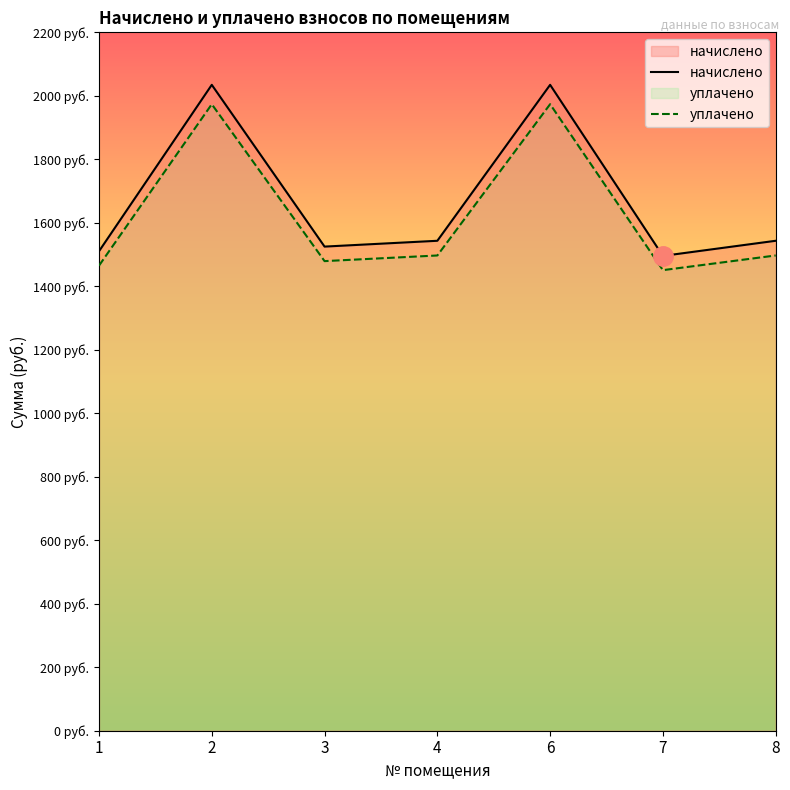

Reading left to right, what are all the values shown in this chart?

начислено: 1510.4	2034.6	1525.0	1543.4	2034.6	1495.7	1543.4
уплачено: 1465.1	1973.6	1479.3	1497.1	1973.6	1450.9	1497.1